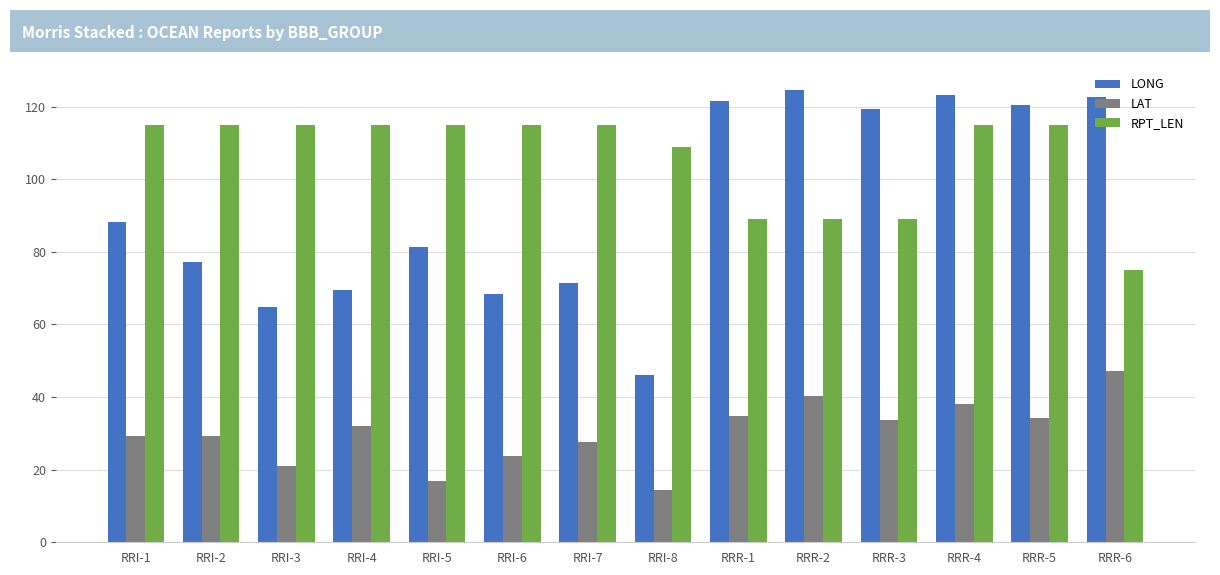

What are all the series names shown in the legend?

LONG, LAT, RPT_LEN